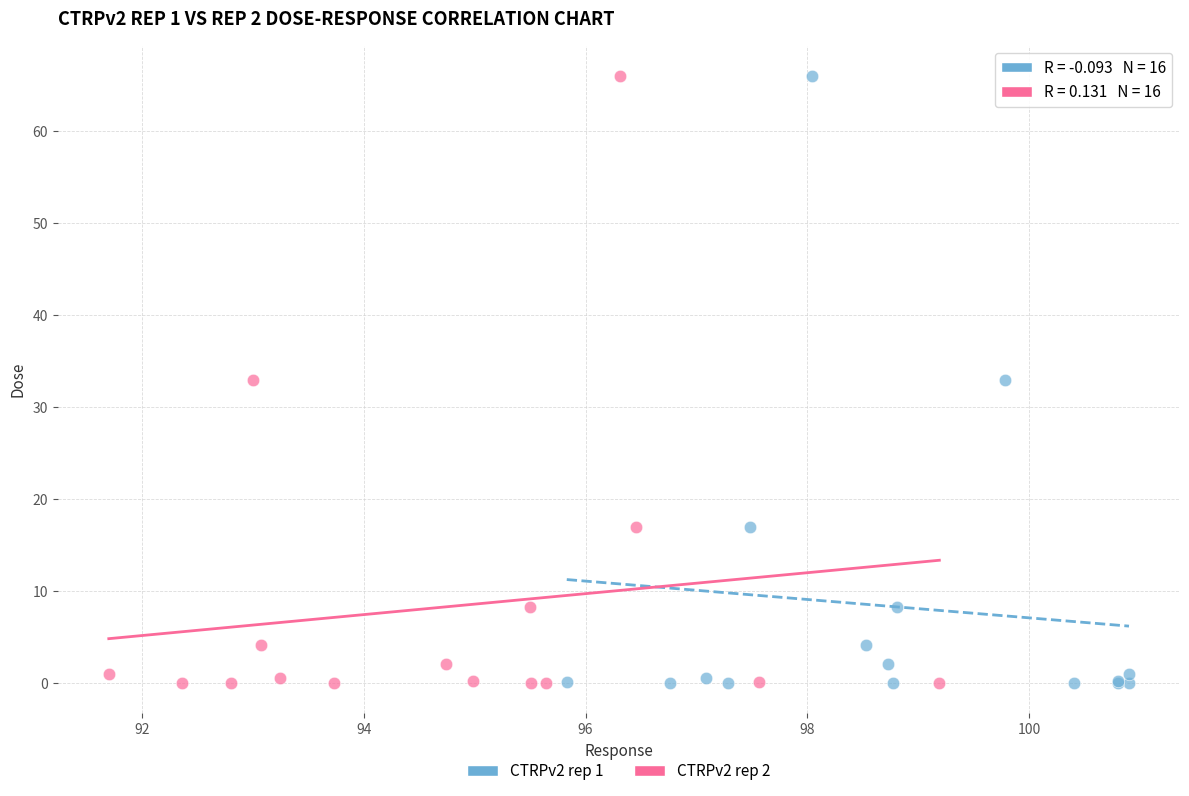

What are all the series names shown in the legend?

CTRPv2 rep 1, CTRPv2 rep 2